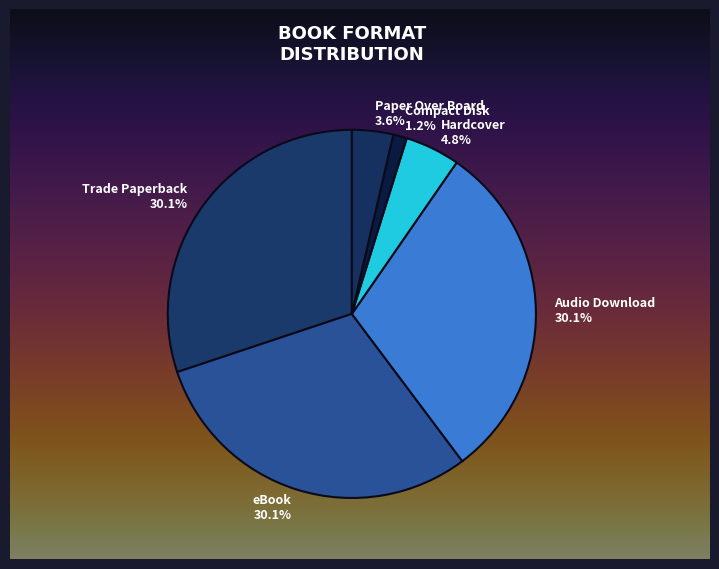

Which slice is the largest?

Trade Paperback